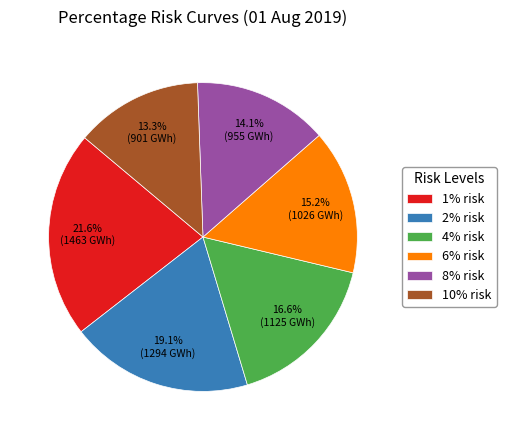

Do 2% risk and 4% risk together represent more than half of the pie?

No